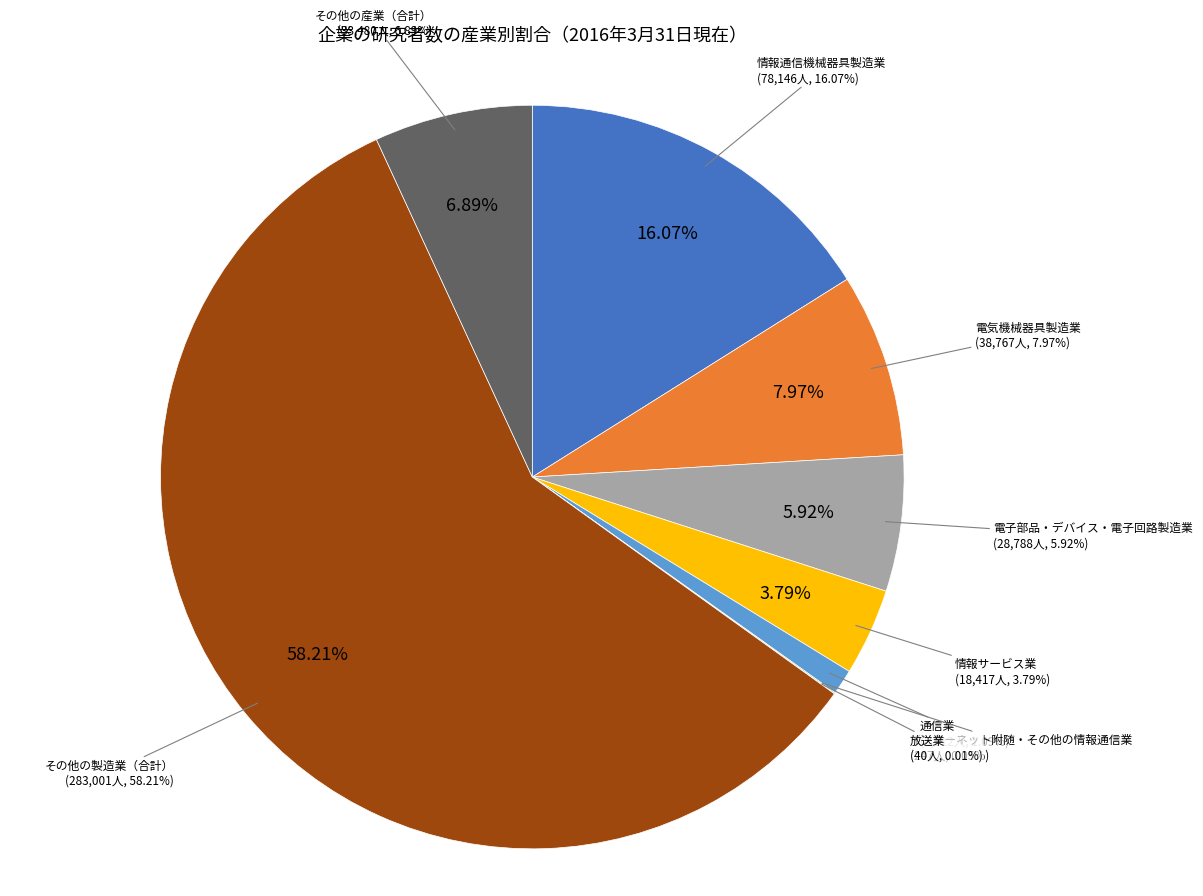

Which slice is the largest?

その他の製造業（合計）